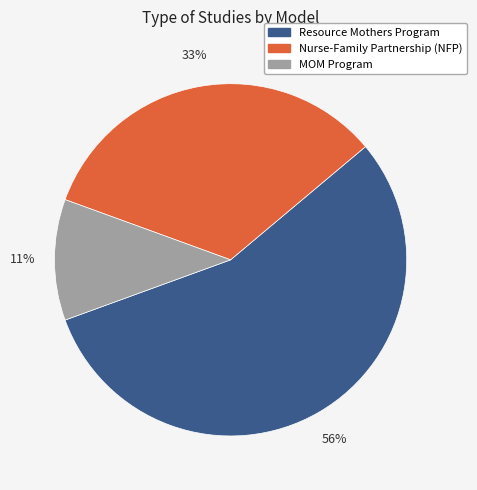

To the nearest percent, what is the average slice percentage?

33%